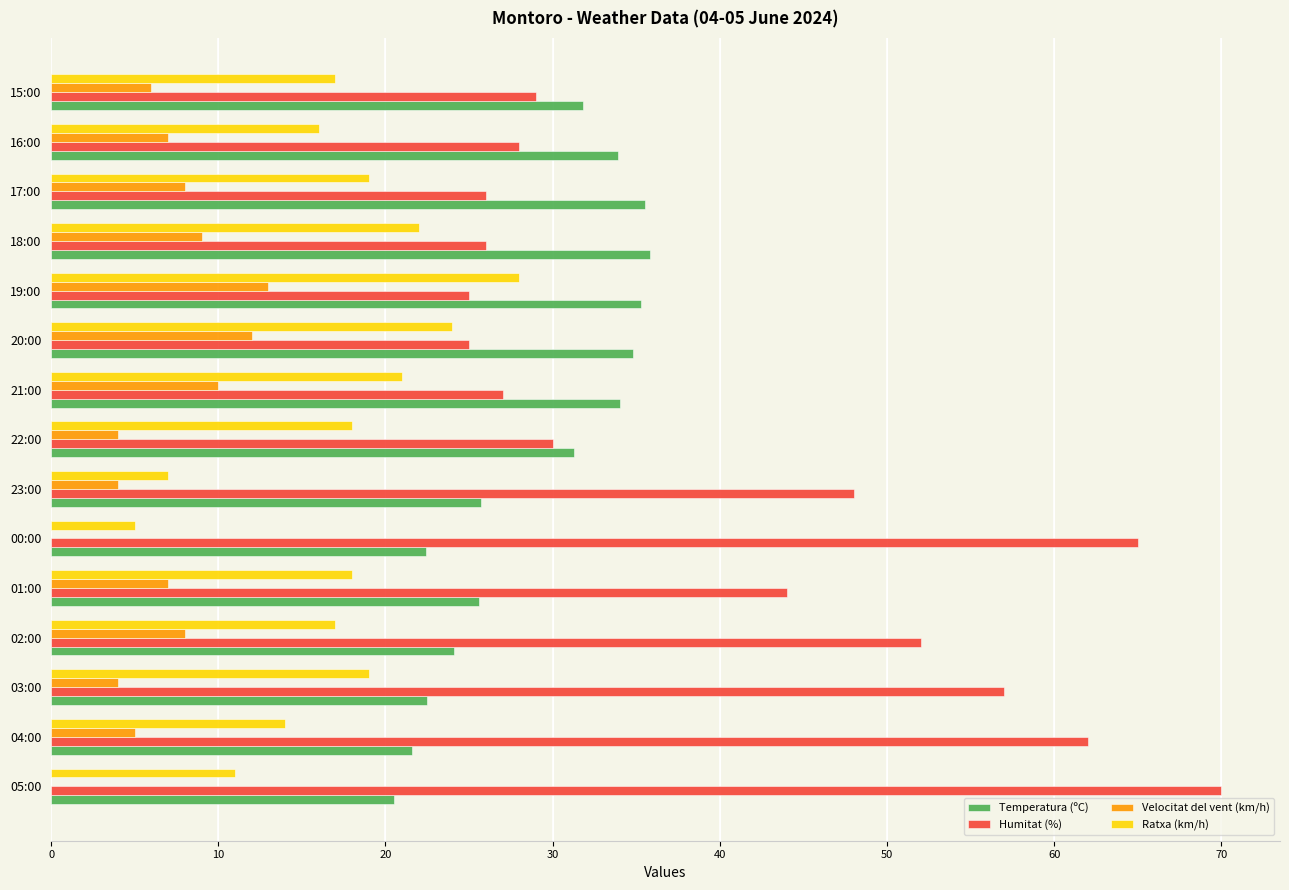

What is the sum of the Humitat (%) values at 04:00 and 01:00?

106.0